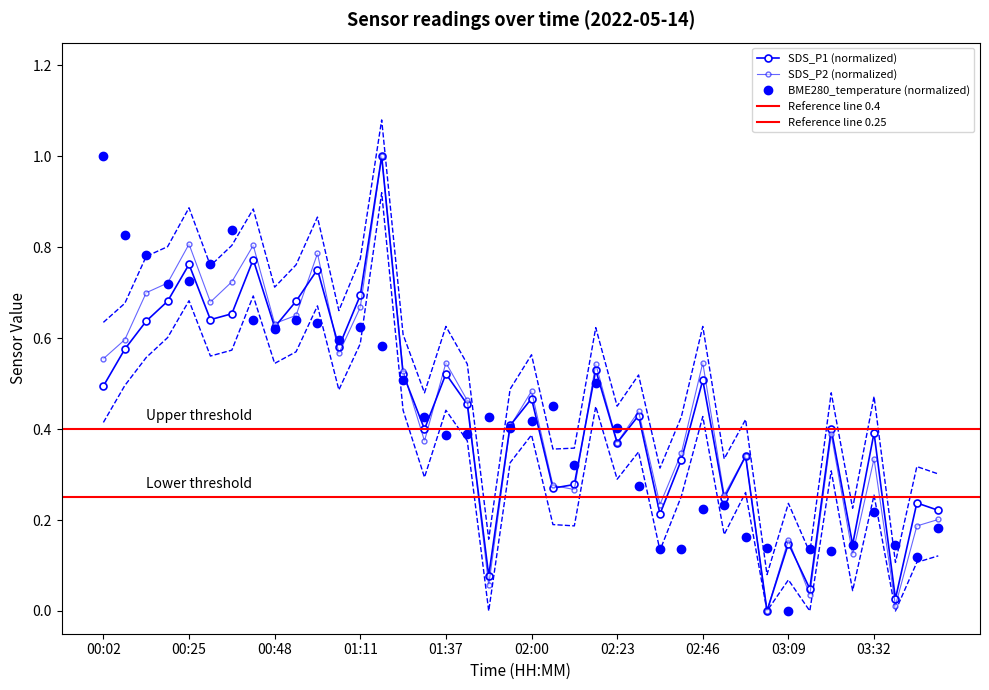

Which category has the lowest value in the SDS_P2 series?

03:04